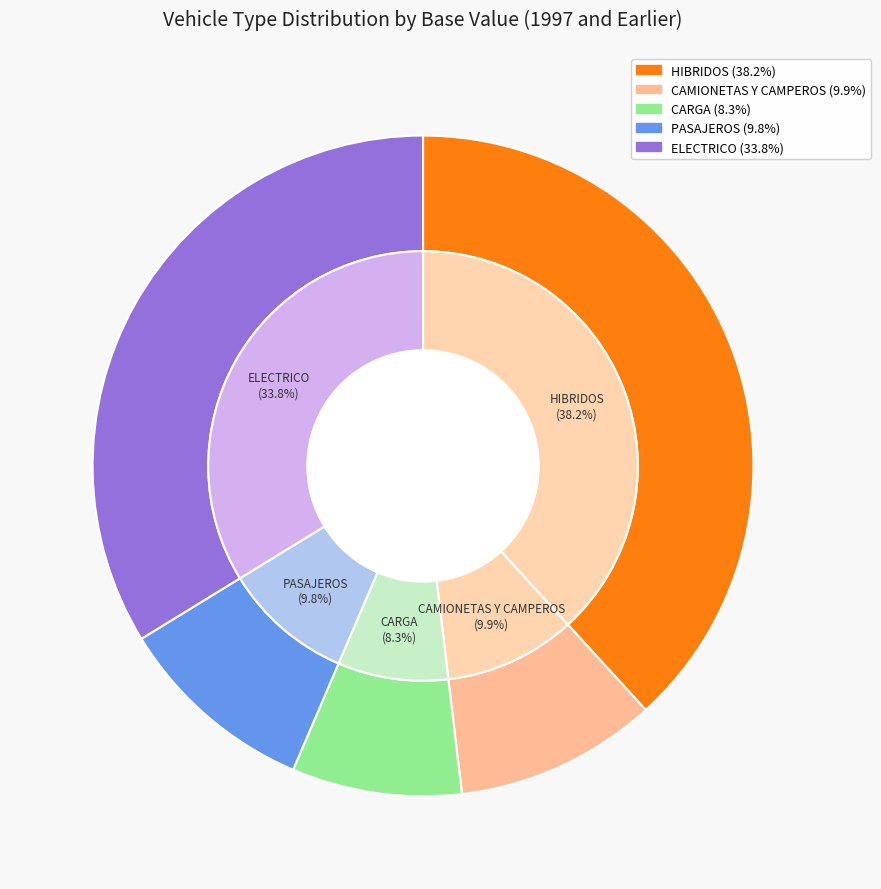

Which has a higher value, ELECTRICO or HIBRIDOS?

HIBRIDOS